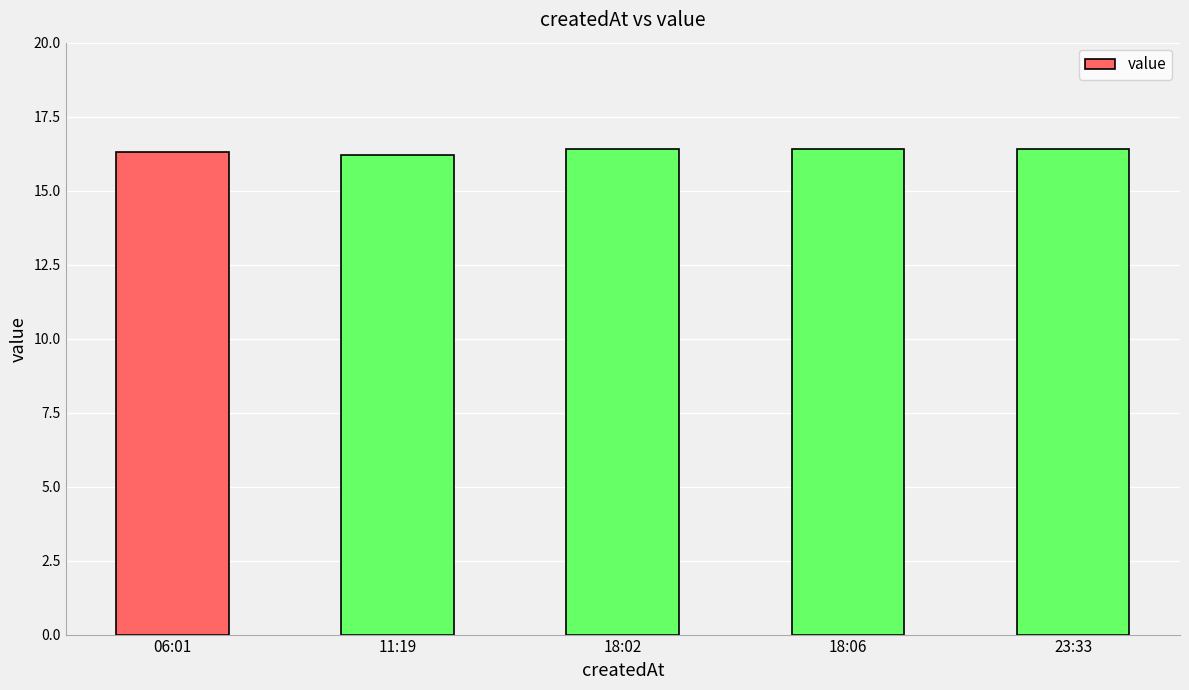

What is the sum of all values?

81.7